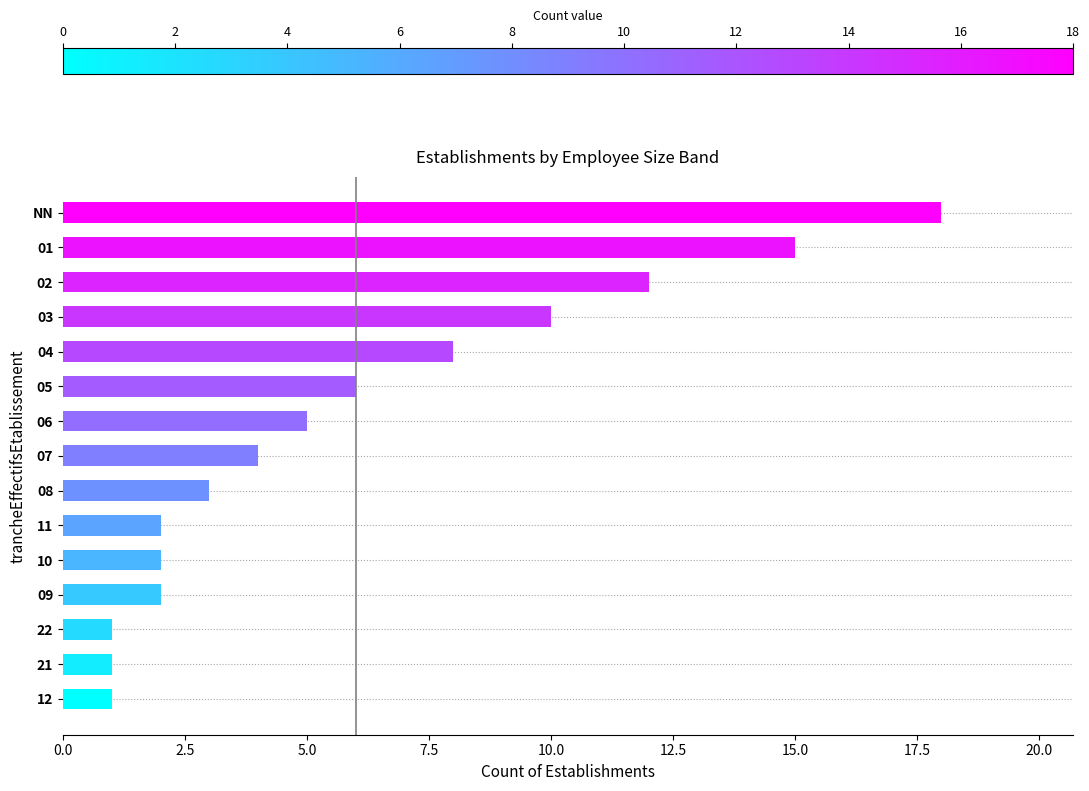

Reading bottom to top, transcribe all the data shown in this chart.

12=1	21=1	22=1	09=2	10=2	11=2	08=3	07=4	06=5	05=6	04=8	03=10	02=12	01=15	NN=18